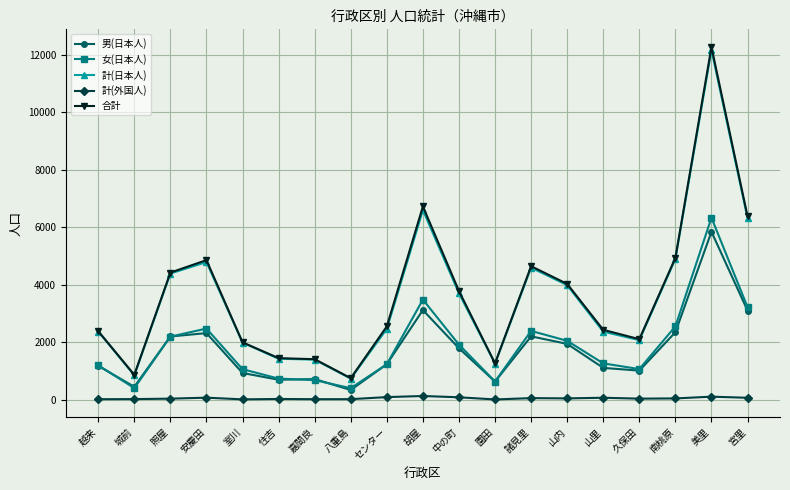

What is the spread (max minus min) of values at 中の町?

3700